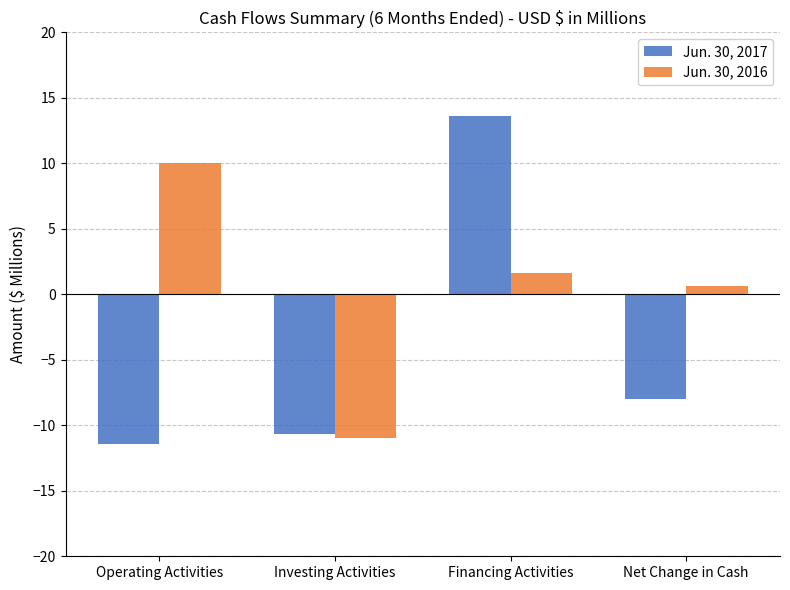

What are all the series names shown in the legend?

Jun. 30, 2017, Jun. 30, 2016